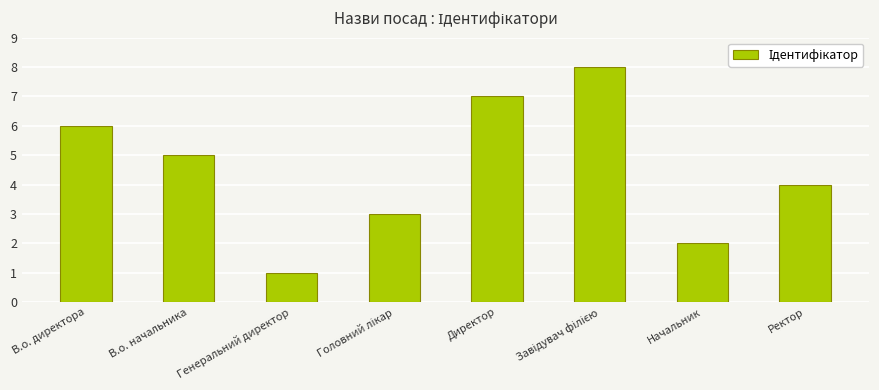

What is the difference between the second highest and minimum values?

6